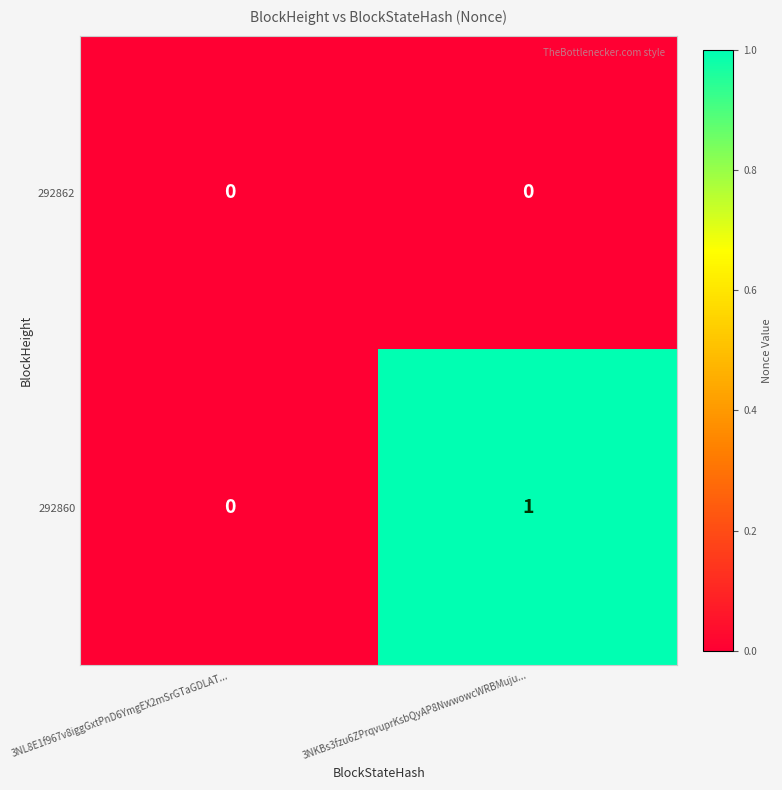

List the series in order of their peak value, highest first.

292860, 292862